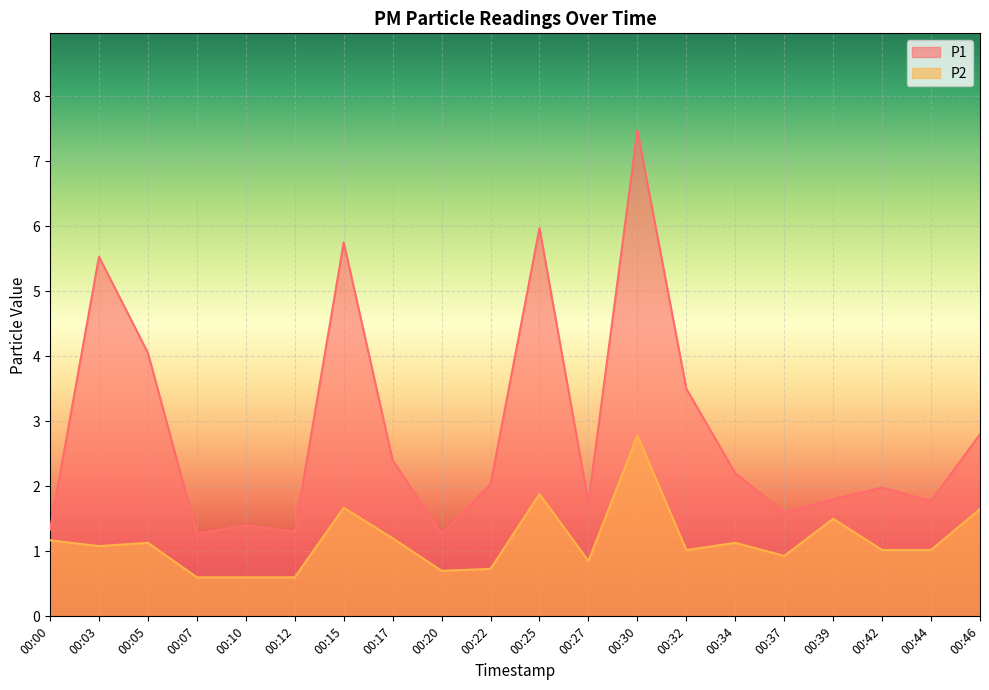

Where does the P2 series first go above 1?

00:00